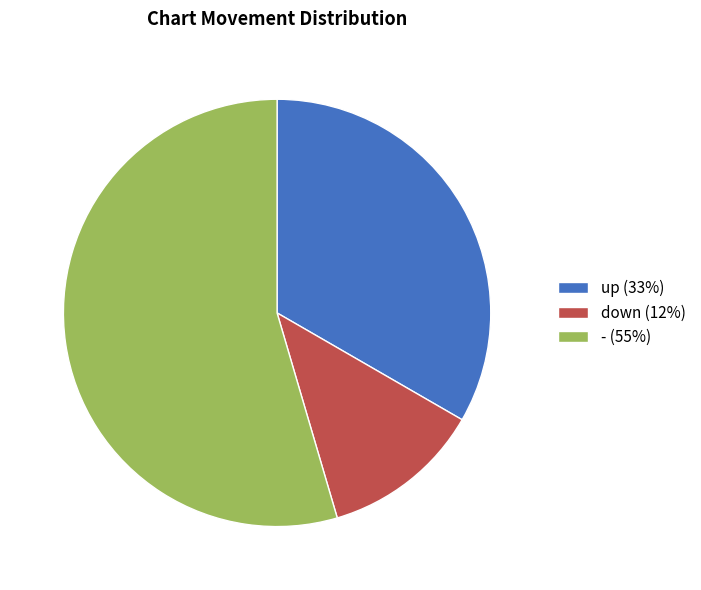

Which has a higher value, - (55%) or up (33%)?

- (55%)